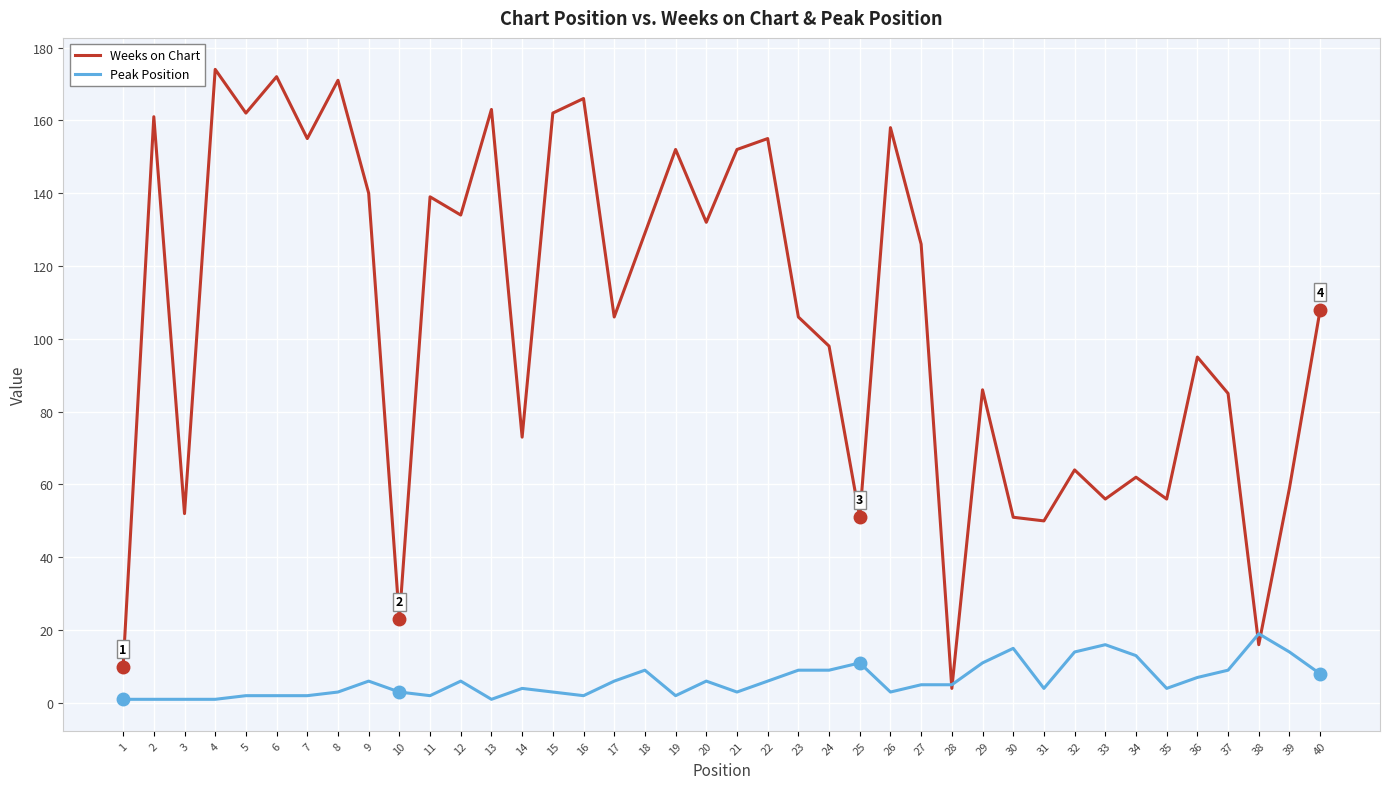

At which label does Peak Position first exceed 5?

9